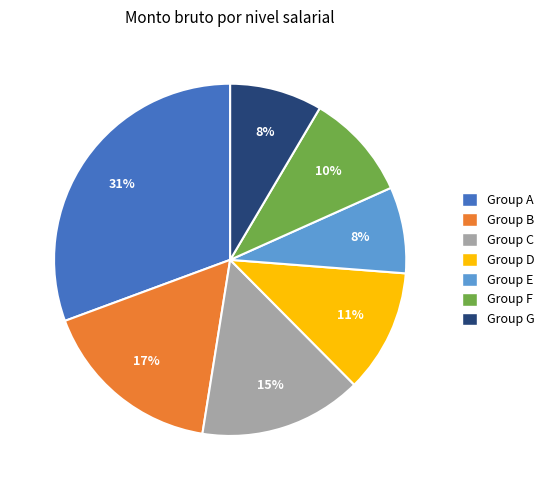

Is the sum of Group C and Group B greater than half?

No